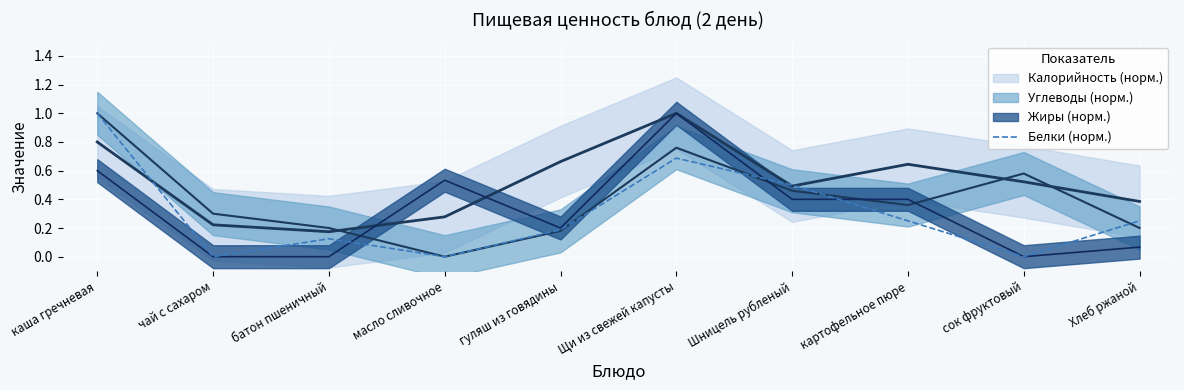

The value at Щи из свежей капусты is 0.7. True or false?

True